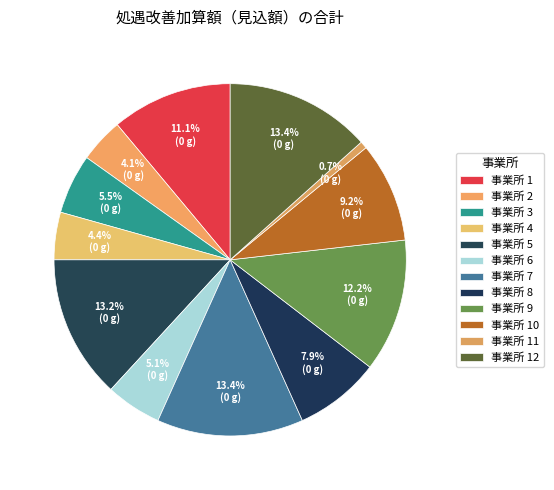

How many slices are in this pie chart?

12